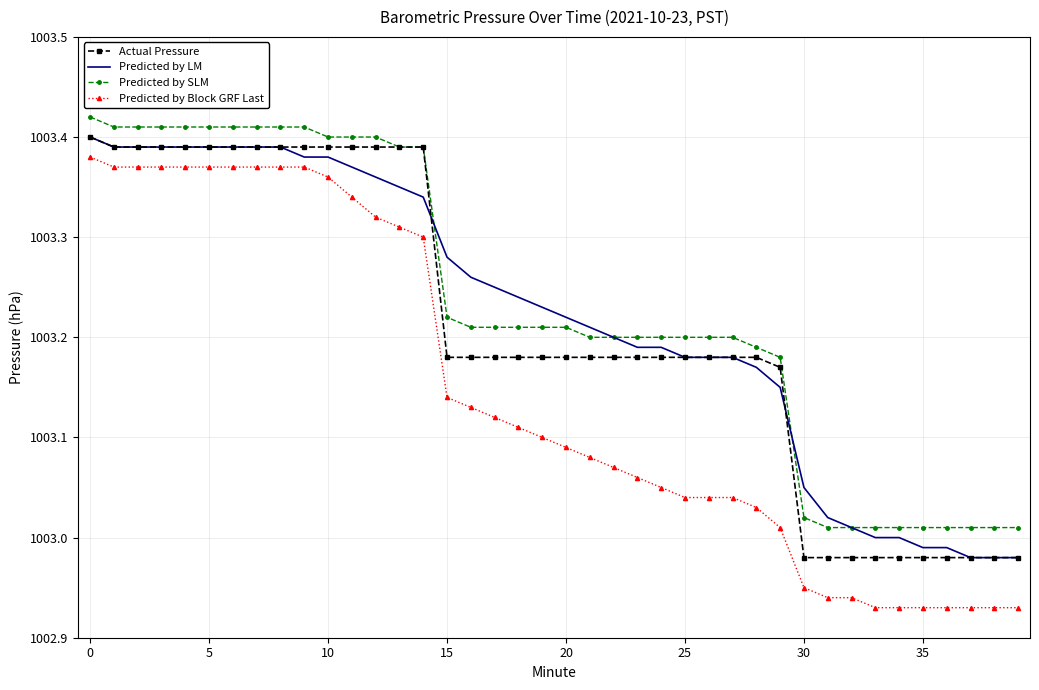

True or false: Predicted by Block GRF Last and Predicted by SLM intersect in this chart.

False